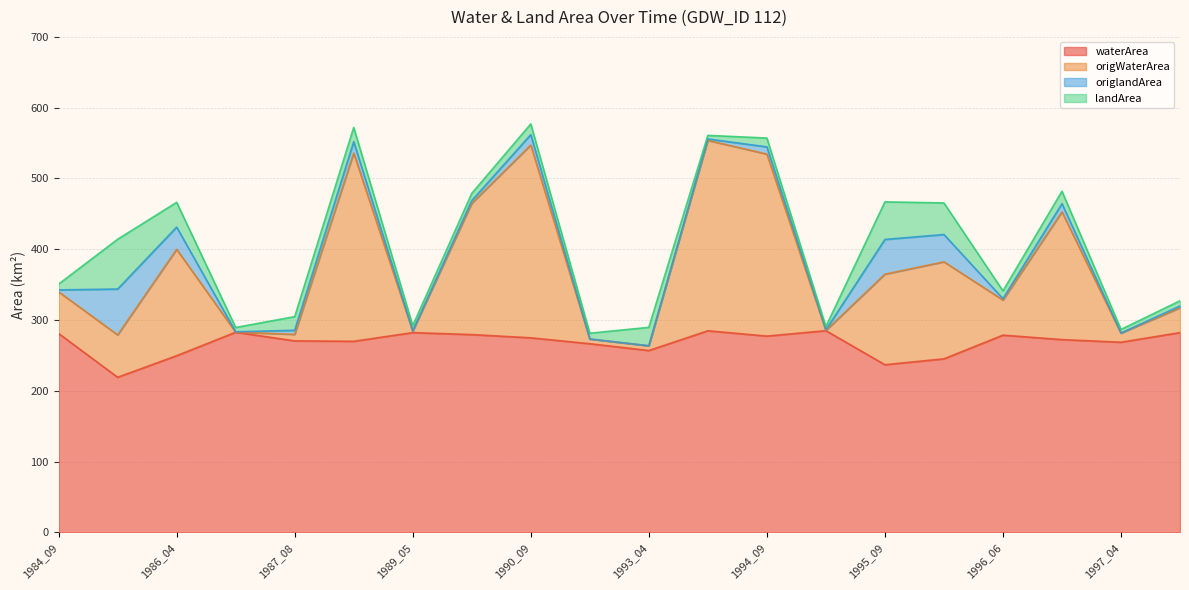

What is the value of the origWaterArea point at the 14th from the left?

286.3